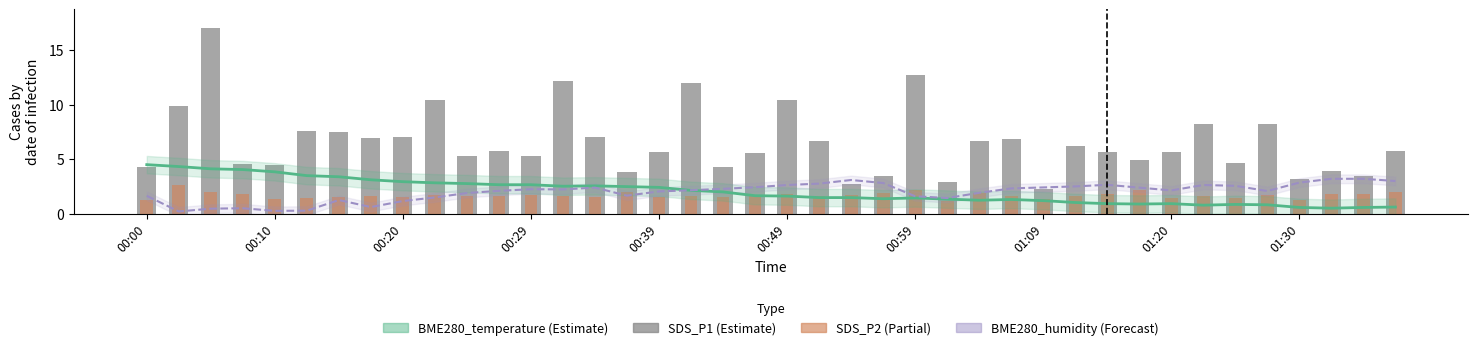

Between 01:09 and 00:00, which is larger?

00:00